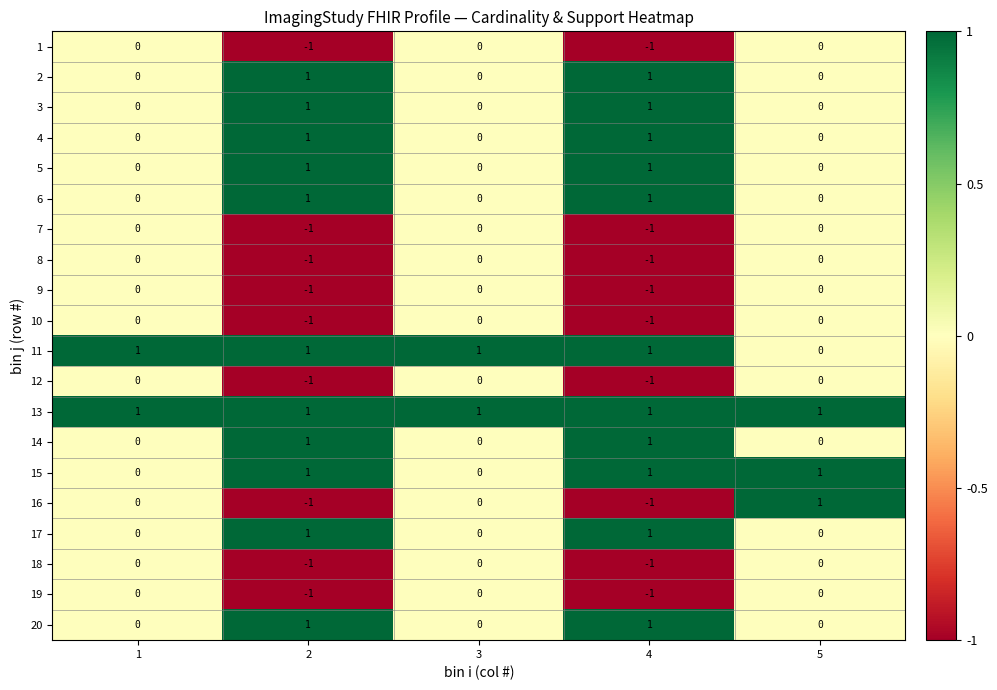

At which category is the sum across all series the highest?

5